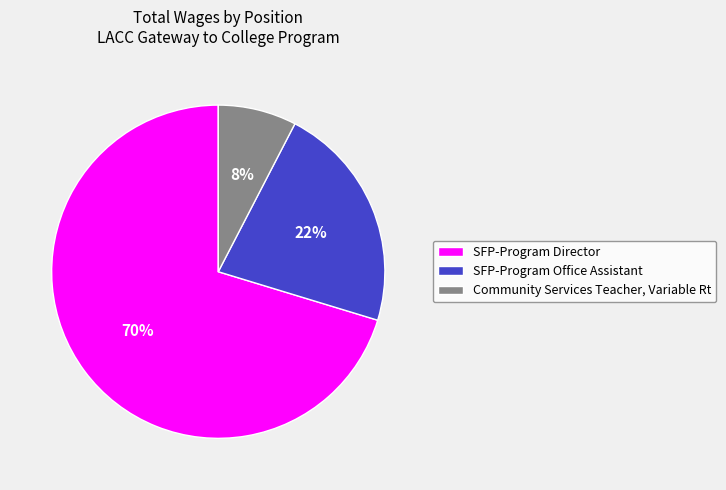

True or false: Community Services Teacher, Variable Rt accounts for 15% of the total.

False